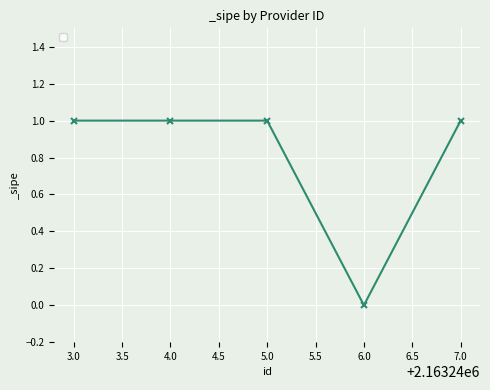

Reading left to right, transcribe all the data shown in this chart.

3.0=1	4.0=1	5.0=1	6.0=0	7.0=1